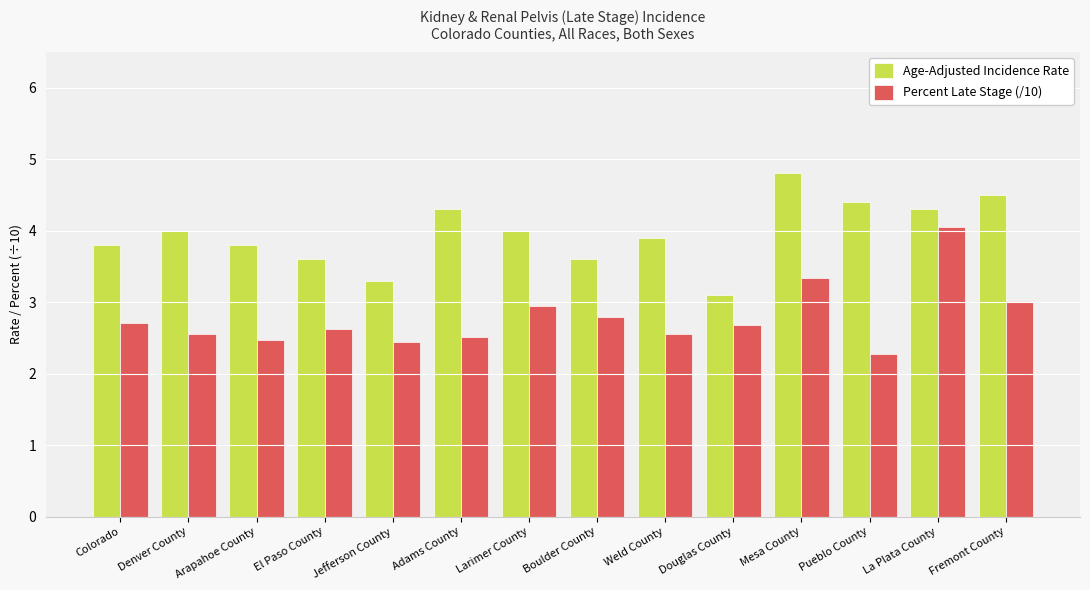

What is the spread (max minus min) of values at Adams County?

1.8